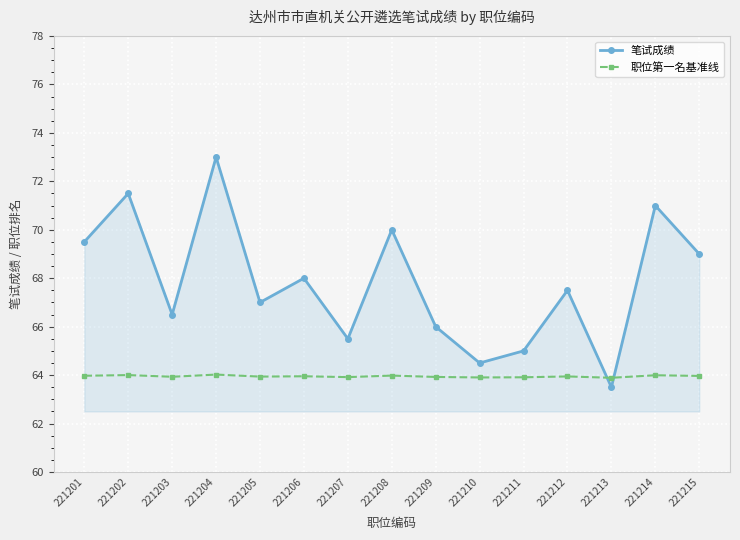

After their last crossing, which series has the higher values: 笔试成绩 or 职位第一名基准线?

笔试成绩